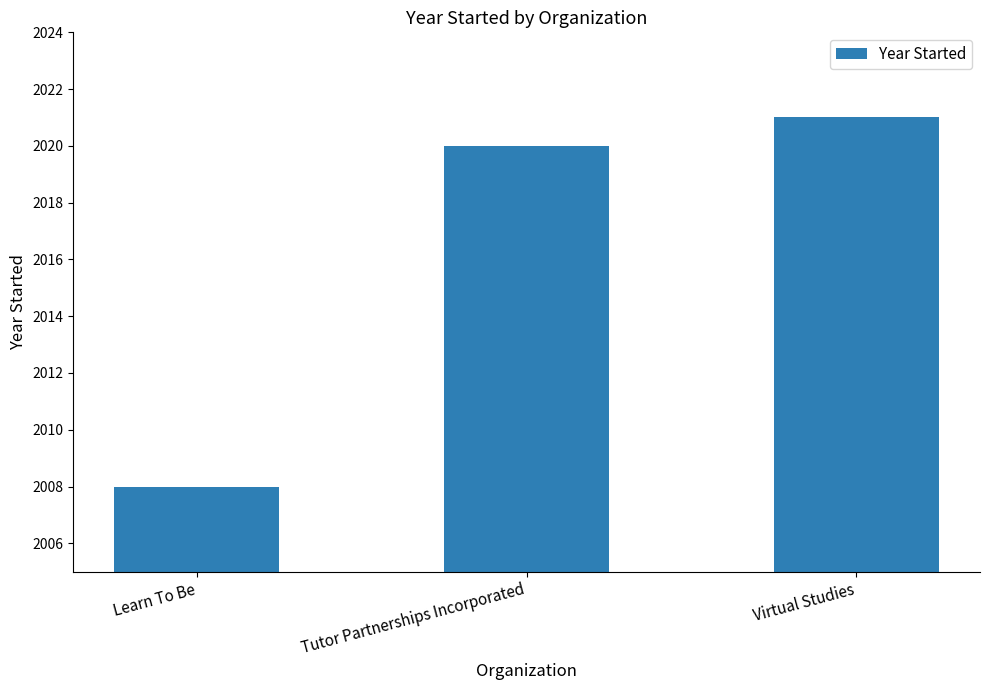

True or false: the data shows 2799 at Tutor Partnerships Incorporated.

False